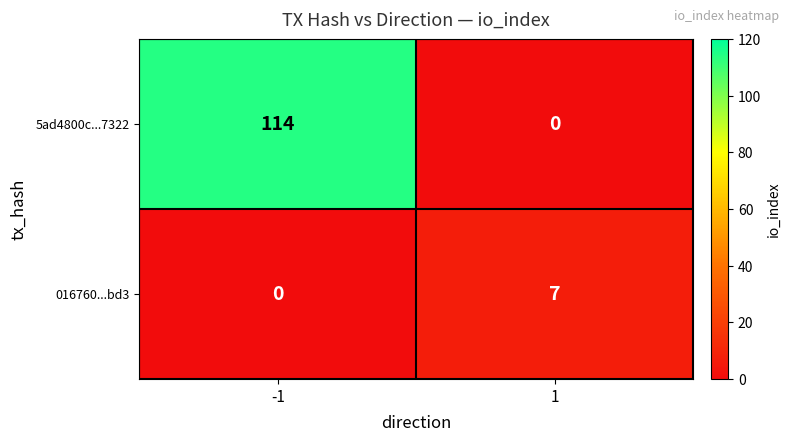

What is the maximum value for 5ad4800c...7322?

114